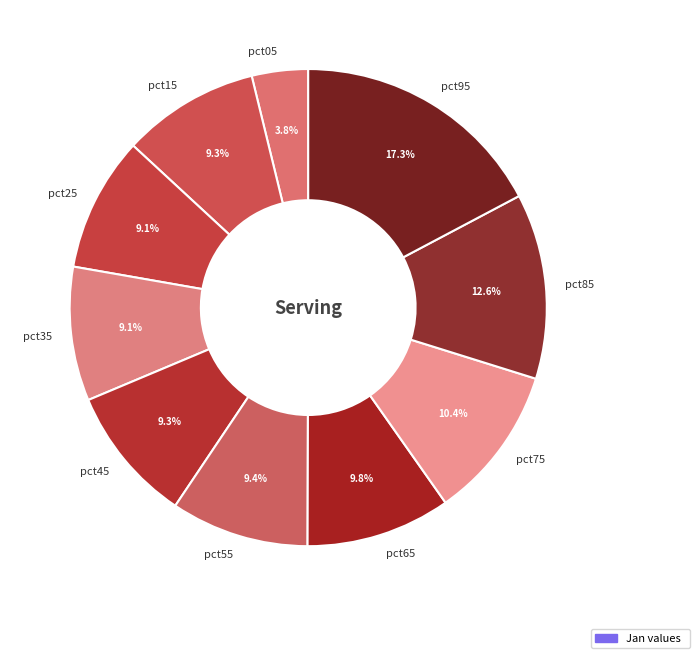

What is the ratio of the value at pct75 to the value at pct45?

1.1